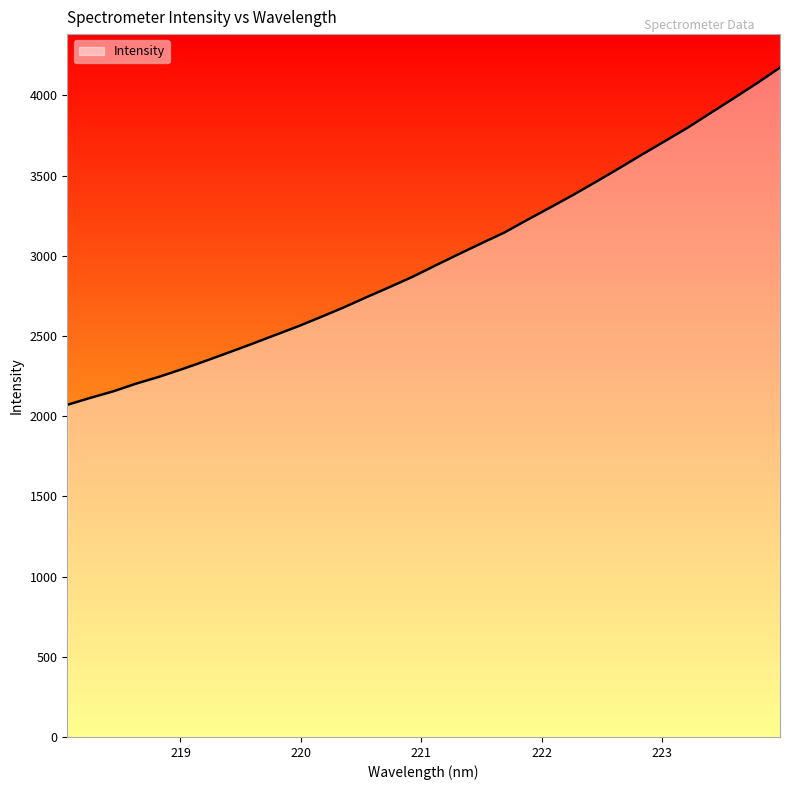

What is the difference between the maximum and minimum values?

2102.8